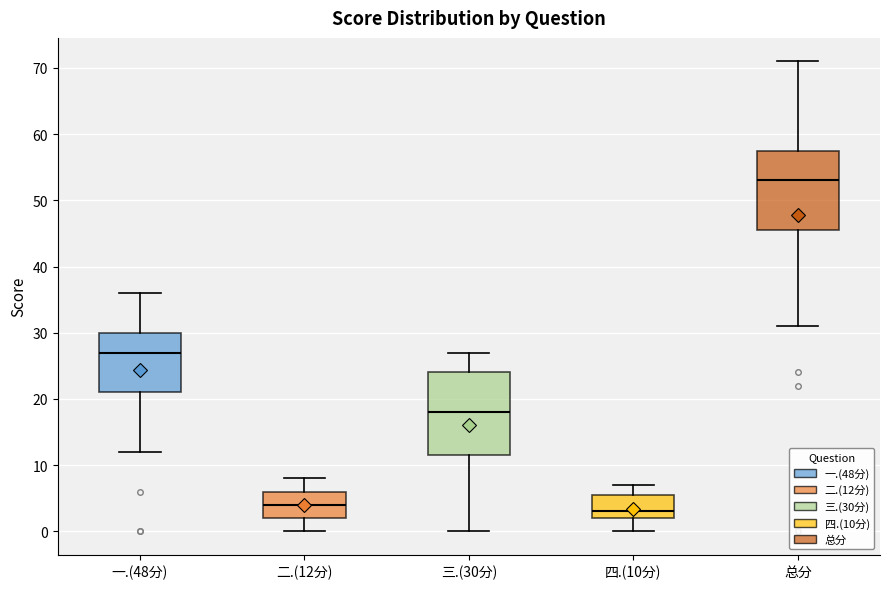

Where is the upper edge of the box for 四.(10分) on the y-axis? The values are not printed on the chart, so give them approximately, as read against the axis.

6